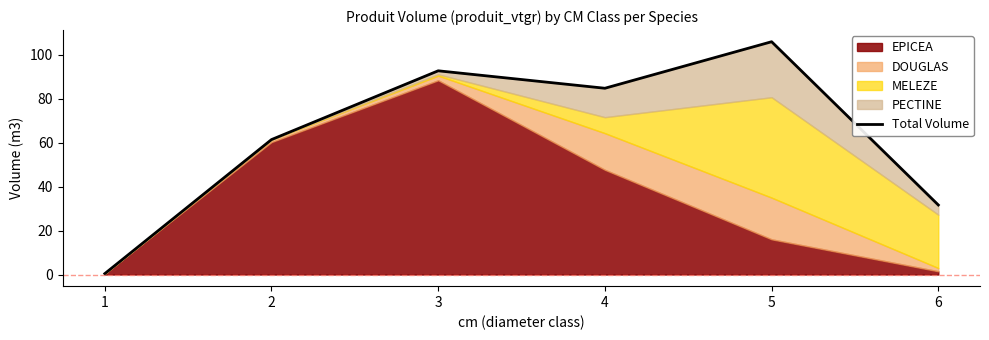

Between 1 and 5, which is larger?

5